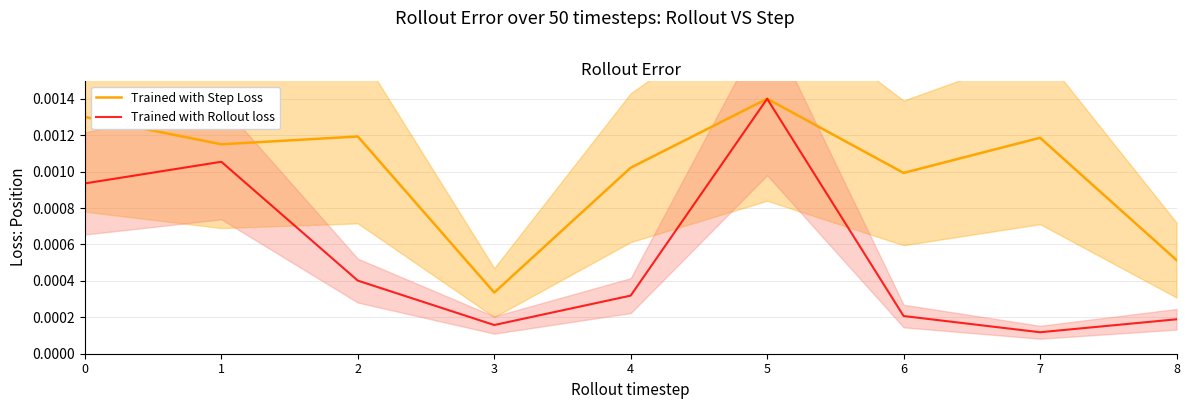

The Trained with Step Loss series shows 0.0 at 3. True or false?

False